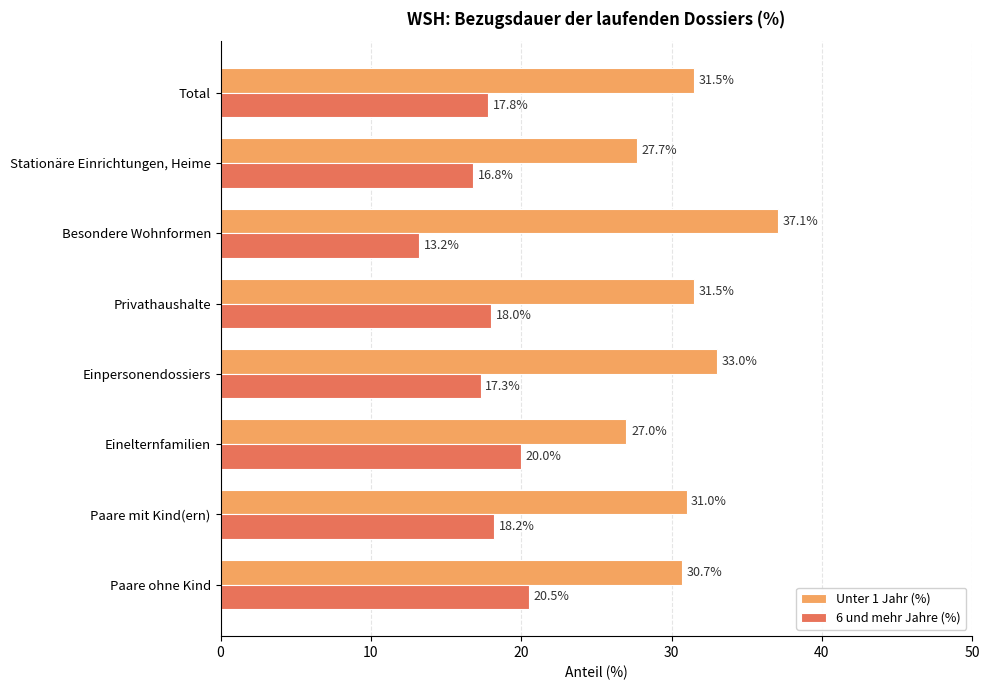

What is the greatest value displayed?

37.1